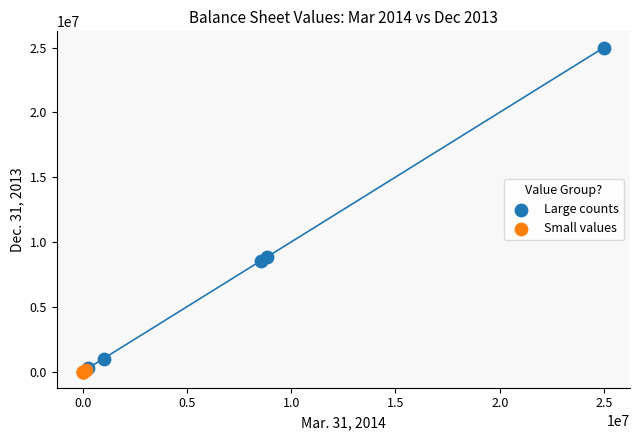

Which series has the largest Y range (max minus min)?

Large counts